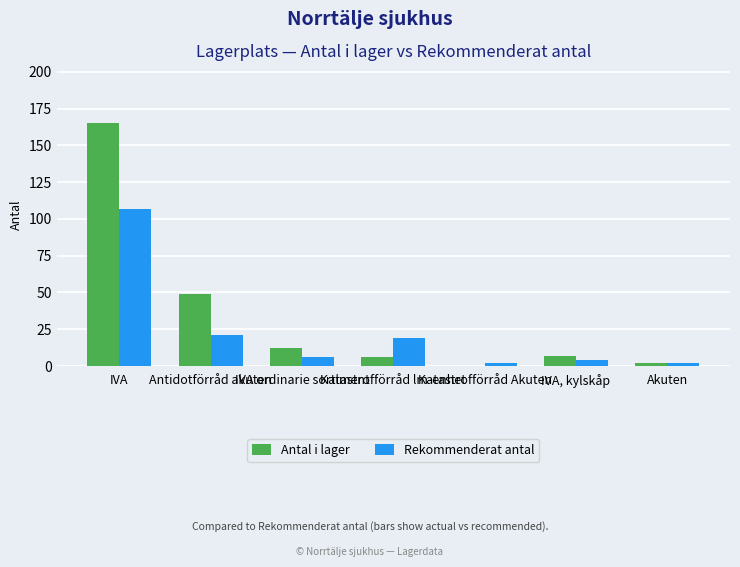

What is the sum of all Antal i lager values?

241